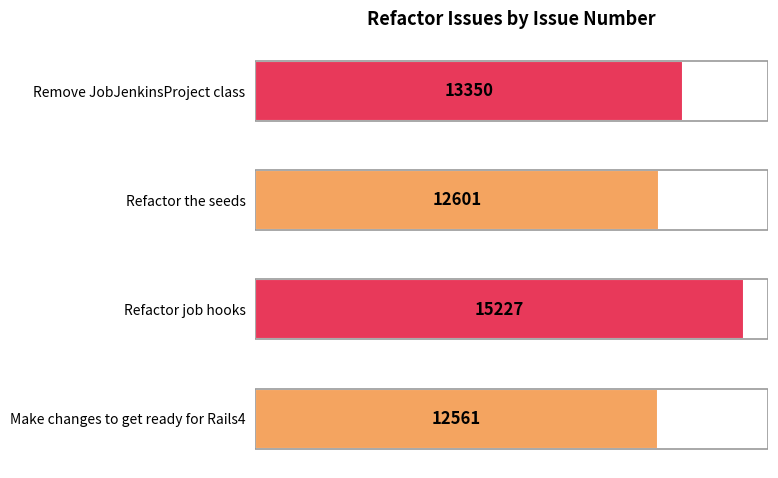

Rank the categories by value from lowest to highest.

Make changes to get ready for Rails4, Refactor the seeds, Remove JobJenkinsProject class, Refactor job hooks